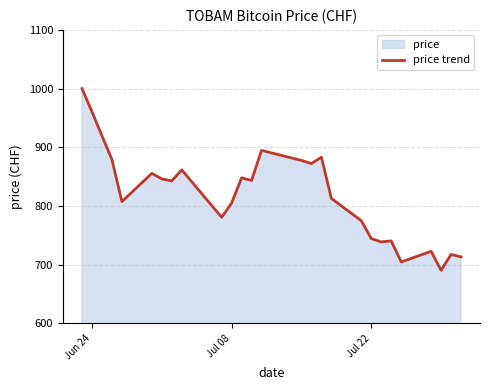

What is the difference between the maximum and minimum values?

309.8